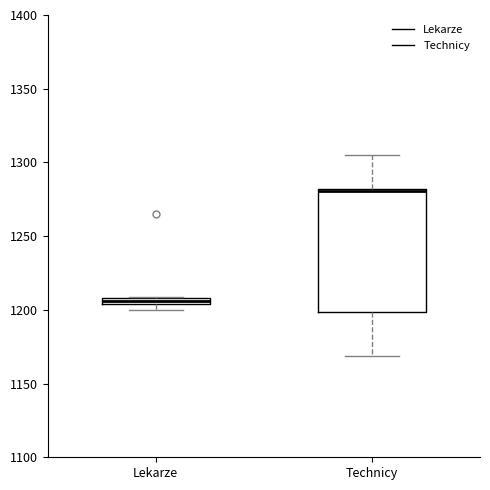

Where does the lower whisker of the box for Technicy end on the y-axis? The values are not printed on the chart, so give them approximately, as read against the axis.

1170